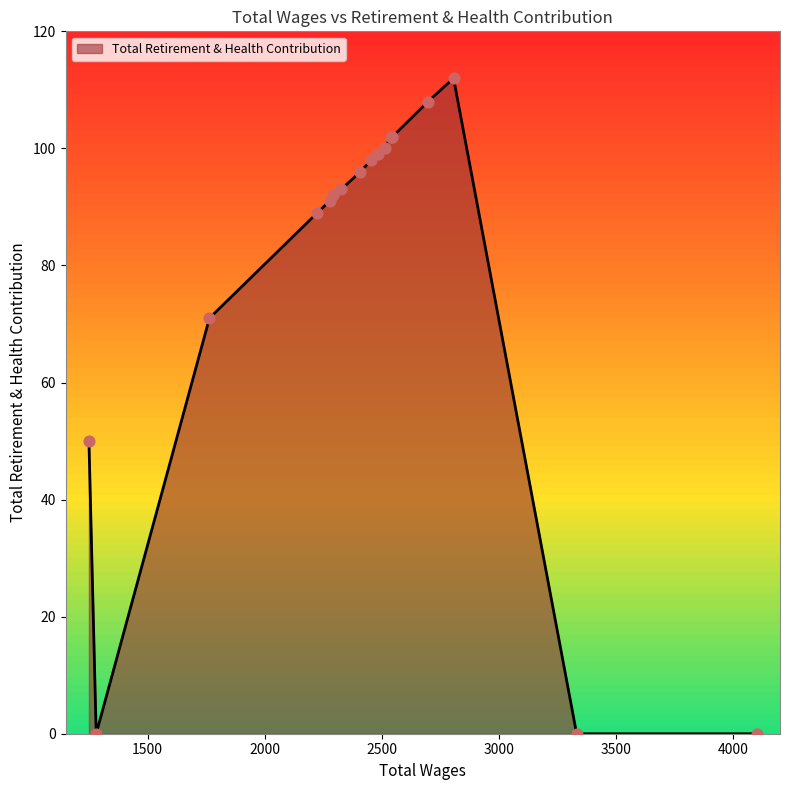

Which has a higher value, 1249.0 or 2291.0?

2291.0